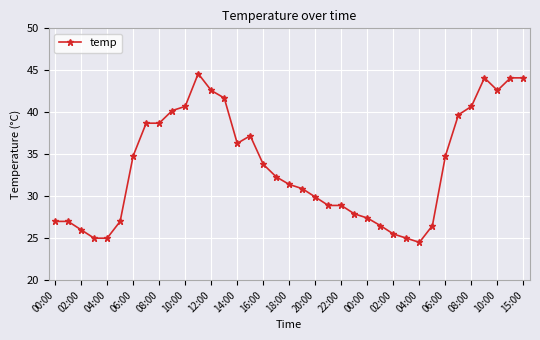

Reading left to right, extract all data points from this chart.

27.0	27.0	26.0	25.0	25.0	27.0	34.8	38.7	38.7	40.2	40.7	44.6	42.6	41.7	36.3	37.2	33.8	32.3	31.4	30.9	29.9	28.9	28.9	27.9	27.4	26.5	25.5	25.0	24.5	26.5	34.8	39.7	40.7	44.1	42.6	44.1	44.1